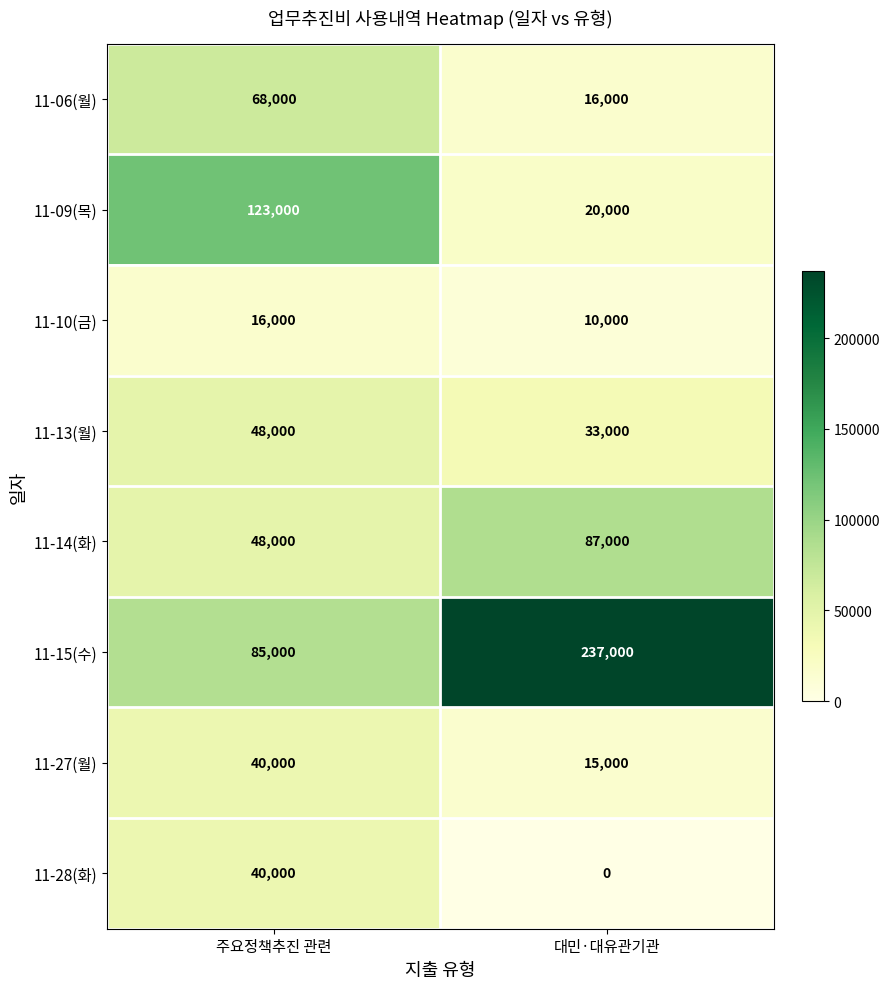

What is the total value across all series at 주요정책추진 관련?

468000